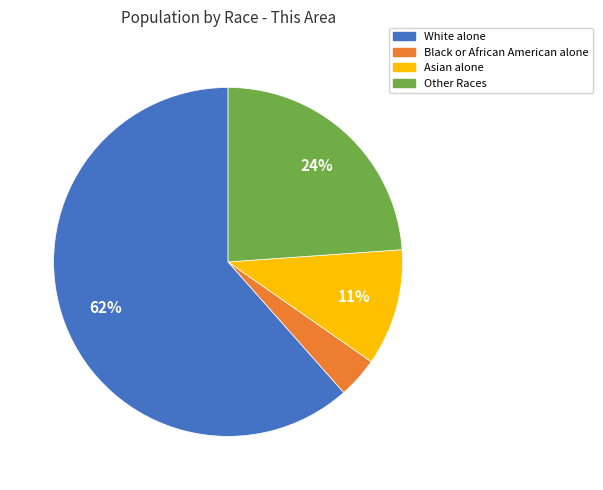

To the nearest percent, what is the average slice percentage?

25%